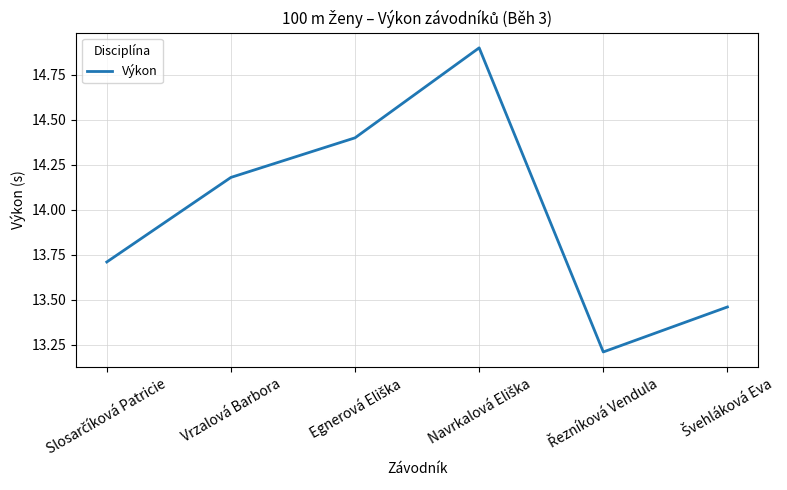

True or false: the data has more than 0 interior local peaks.

True